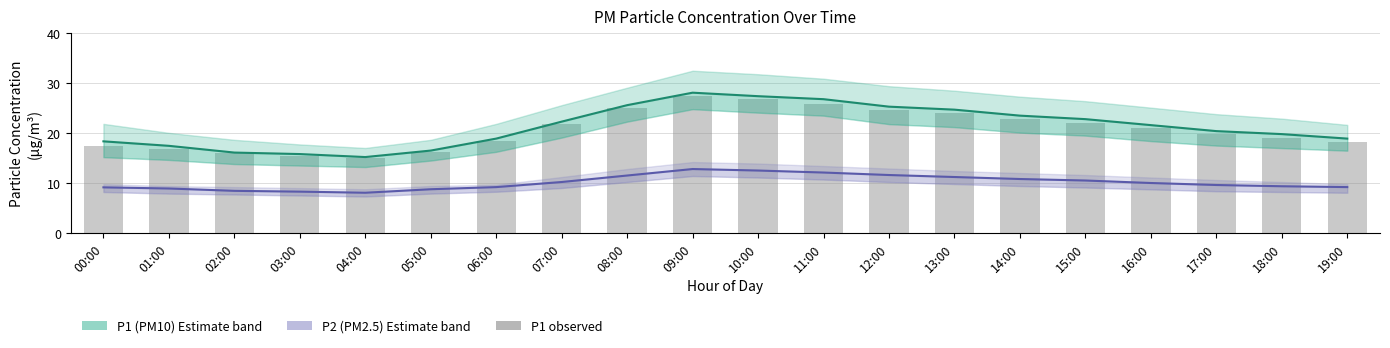

The P2 (PM2.5) estimate series shows 10.2 at 07:00. True or false?

True